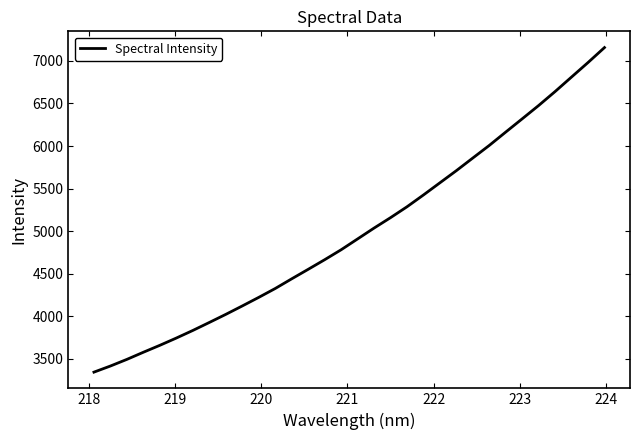

What is the maximum value shown in the chart?

7156.7